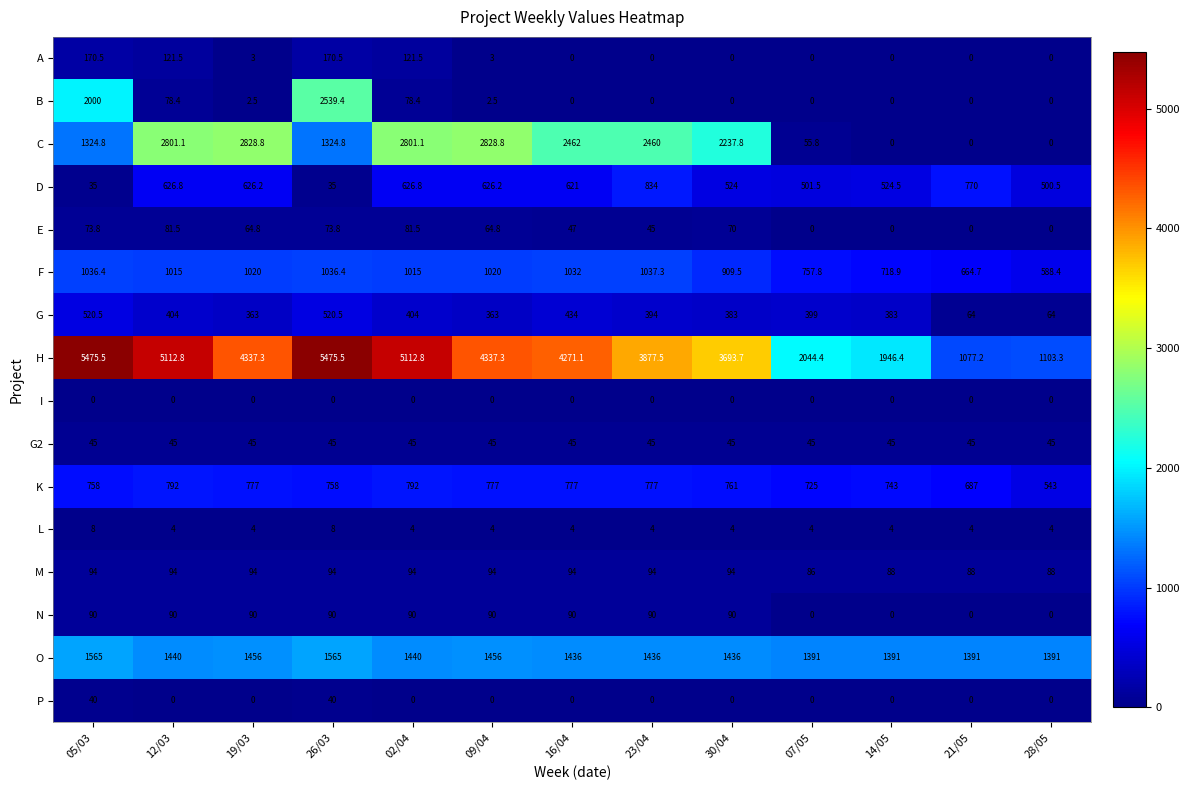

Which series has the largest total across all categories?

H